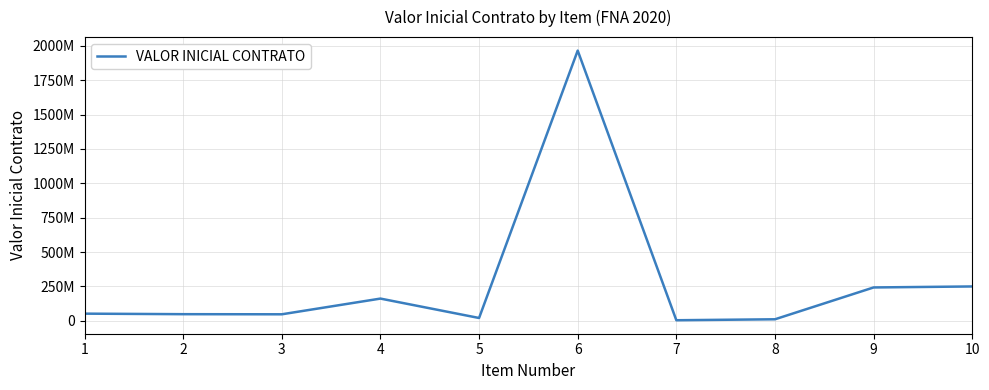

List the labels in order of value, largest first.

6, 10, 9, 4, 1, 2, 3, 5, 8, 7